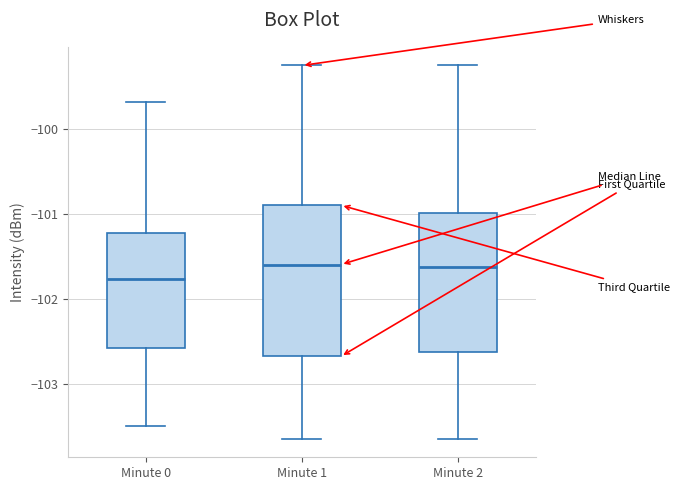

Comparing the boxes themselves (not the whiskers), which one is the tallest?

Minute 1